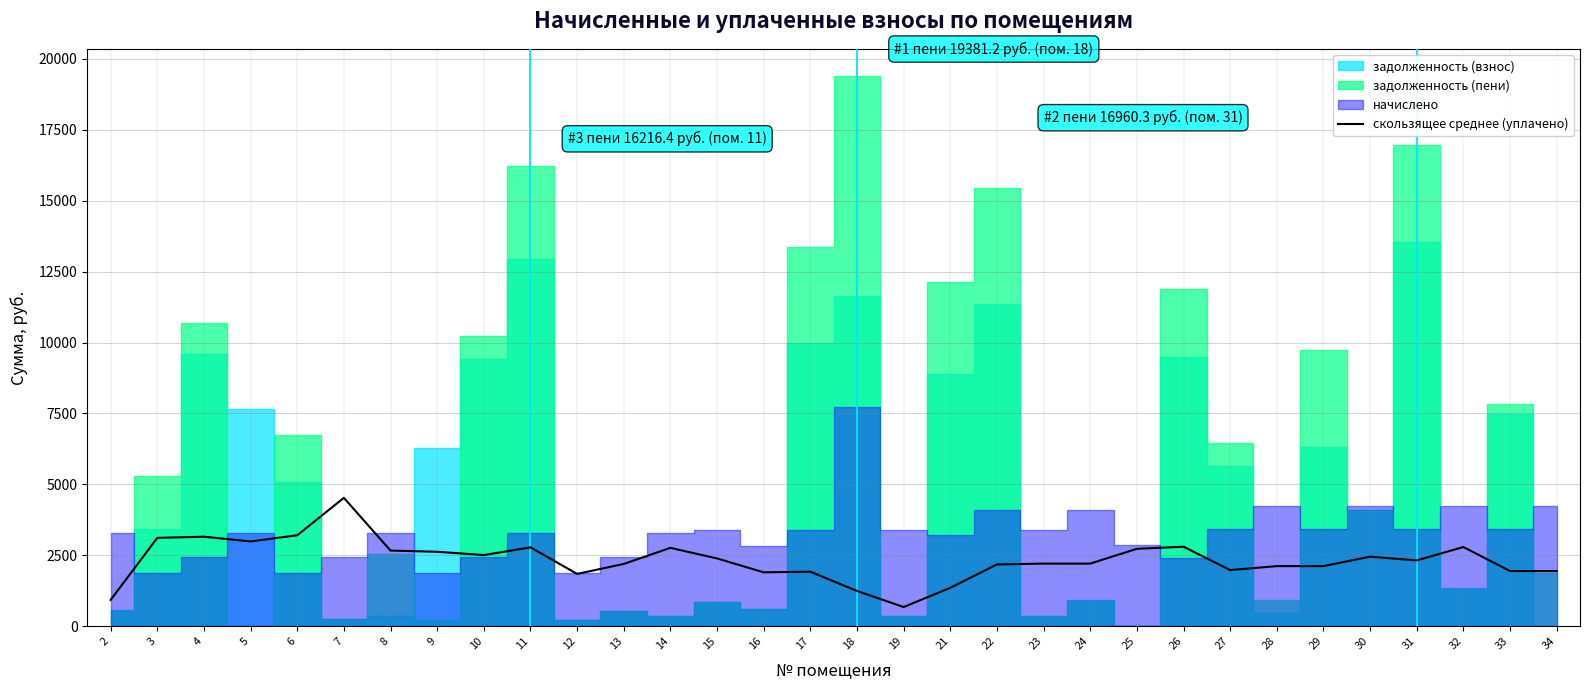

Reading right to left, transcribe all the data shown in this chart.

1945.8	1945.8	2792.4	2320.4	2452.5	2119.3	2119.3	1979.7	2802.9	2729.6	2207.8	2207.8	2178.0	1354.8	677.2	1244.2	1922.8	1900.8	2390.2	2763.4	2196.4	1844.8	2780.3	2508.9	2625.4	2666.8	4525.8	3207.0	2989.0	3156.0	3114.6	928.6